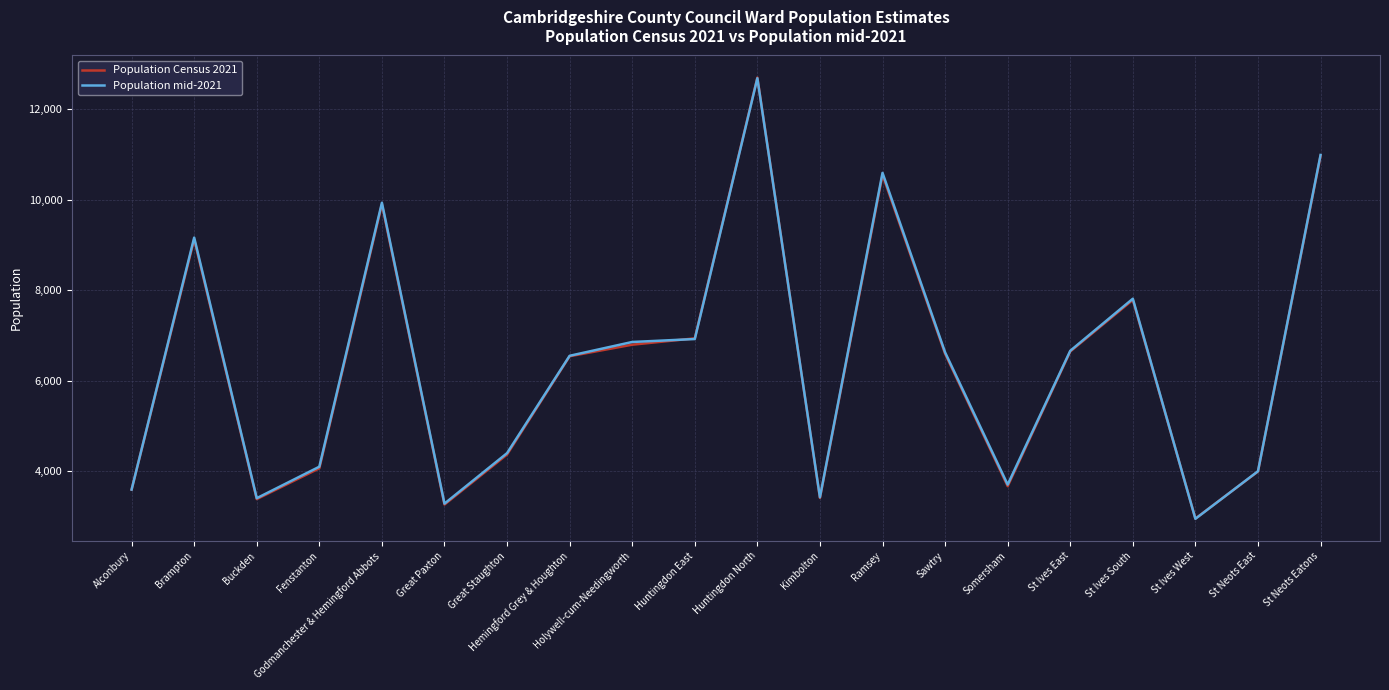

What is the spread (max minus min) of values at Sawtry?

30